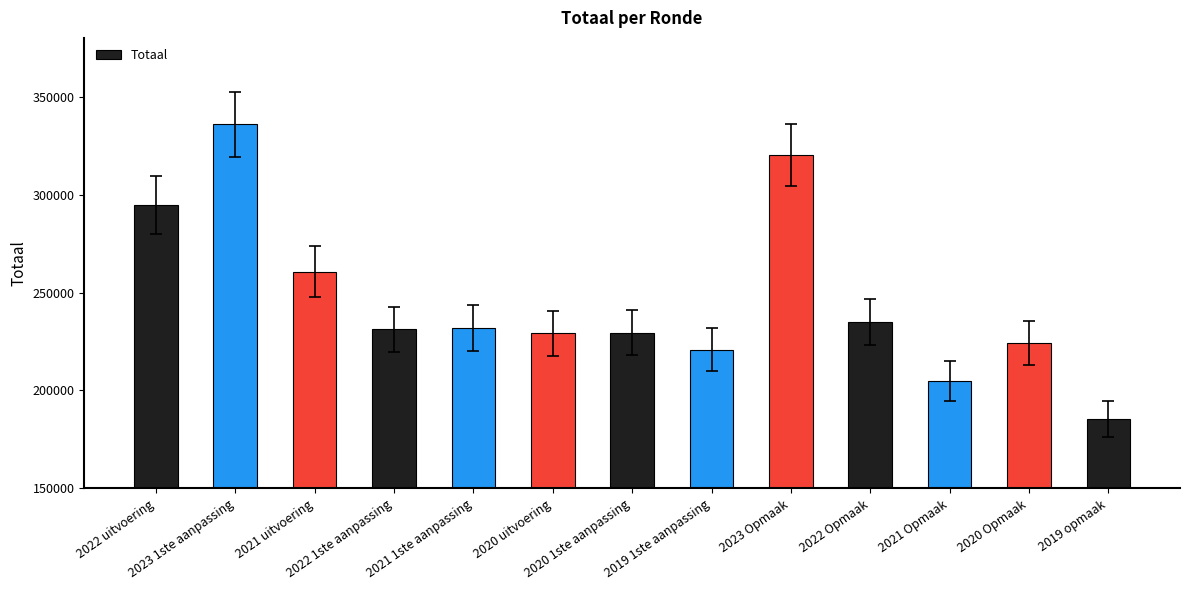

What is the change in value from 2023 1ste aanpassing to 2021 1ste aanpassing?

-103958